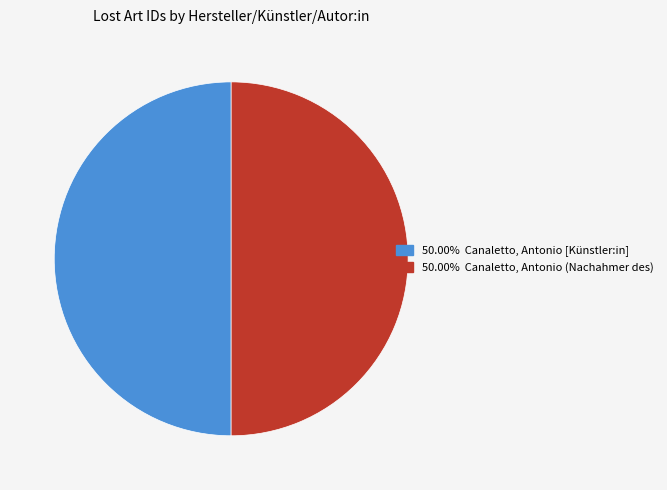

Do 50.00% Canaletto, Antonio (Nachahmer des) and 50.00% Canaletto, Antonio [Künstler:in] together represent more than half of the pie?

Yes